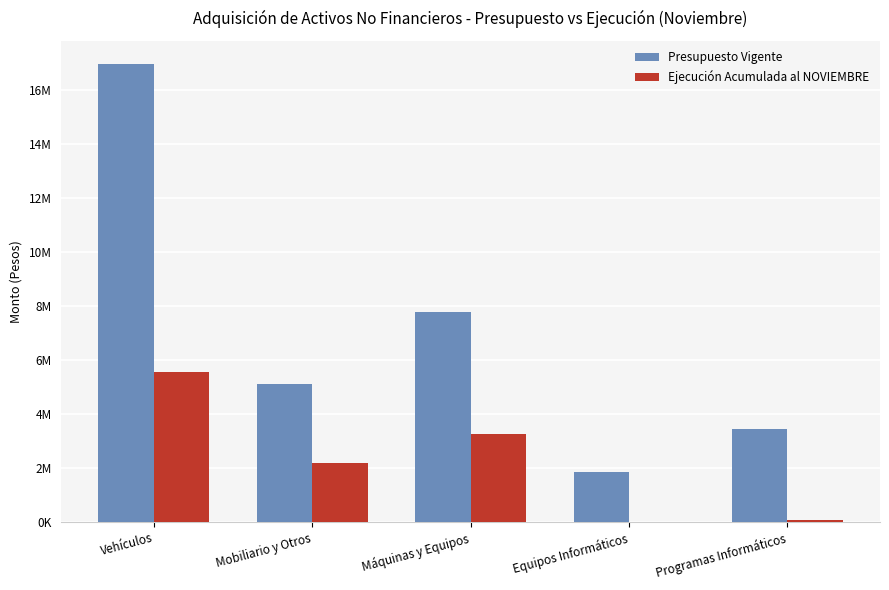

What are all the series names shown in the legend?

Presupuesto Vigente, Ejecución Acumulada al NOVIEMBRE